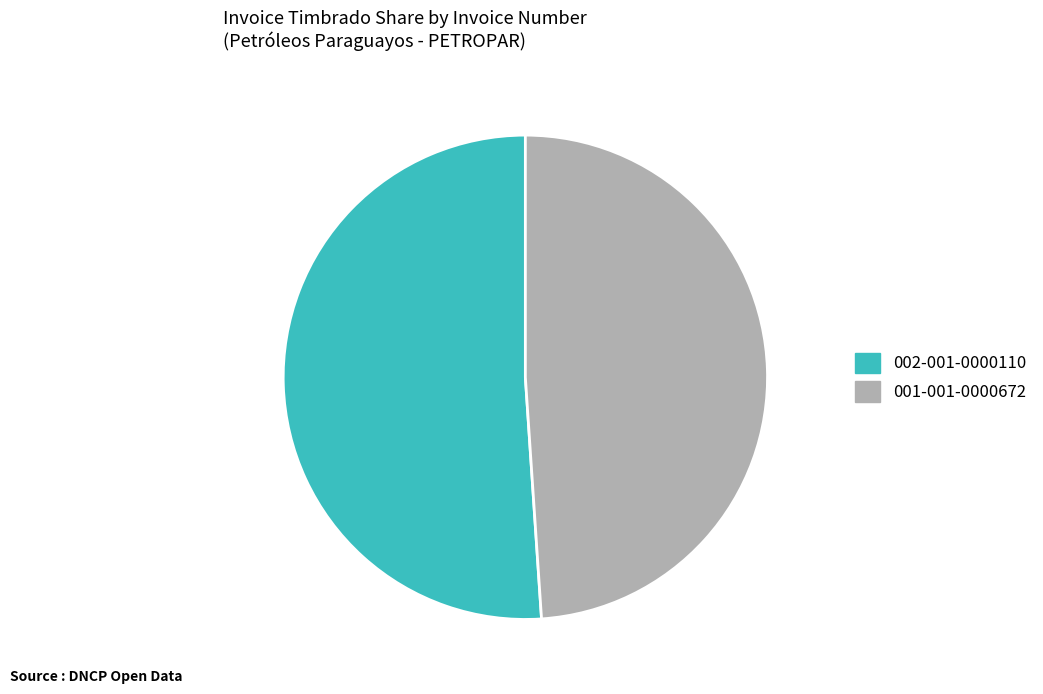

The 001-001-0000672 slice represents 43% of the pie. True or false?

False